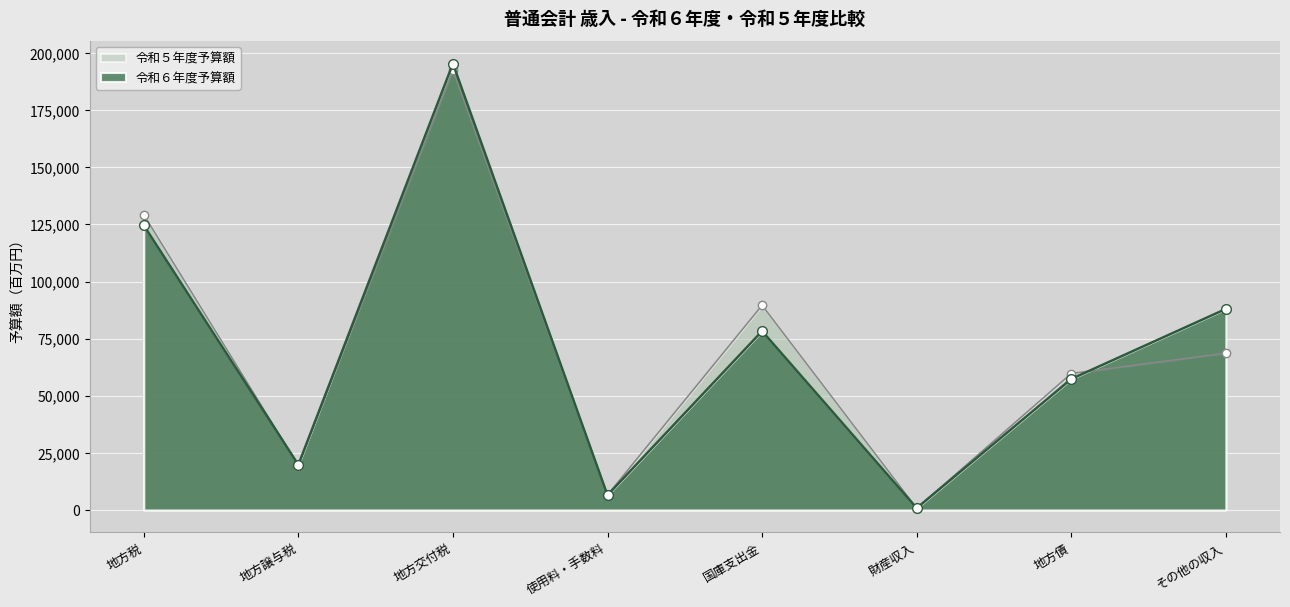

Reading left to right, extract all data points from this chart.

令和６年度予算額: 地方税=124634	地方譲与税=19784	地方交付税=195406	使用料・手数料=6507	国庫支出金=78310	財産収入=815	地方債=57354	その他の収入=87996
令和５年度予算額: 地方税=129262	地方譲与税=19479	地方交付税=192510	使用料・手数料=6578	国庫支出金=89614	財産収入=780	地方債=59736	その他の収入=68635